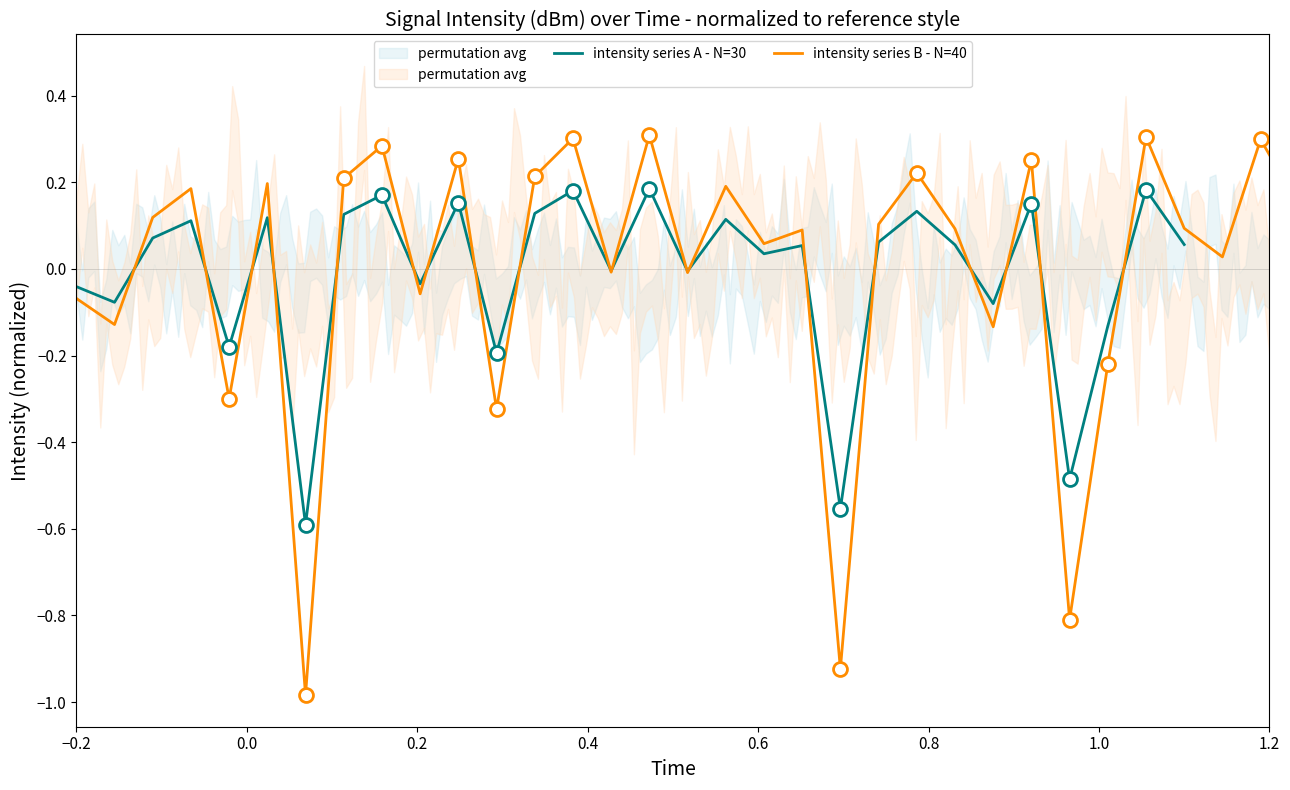

What is the smallest value displayed?

-1.0